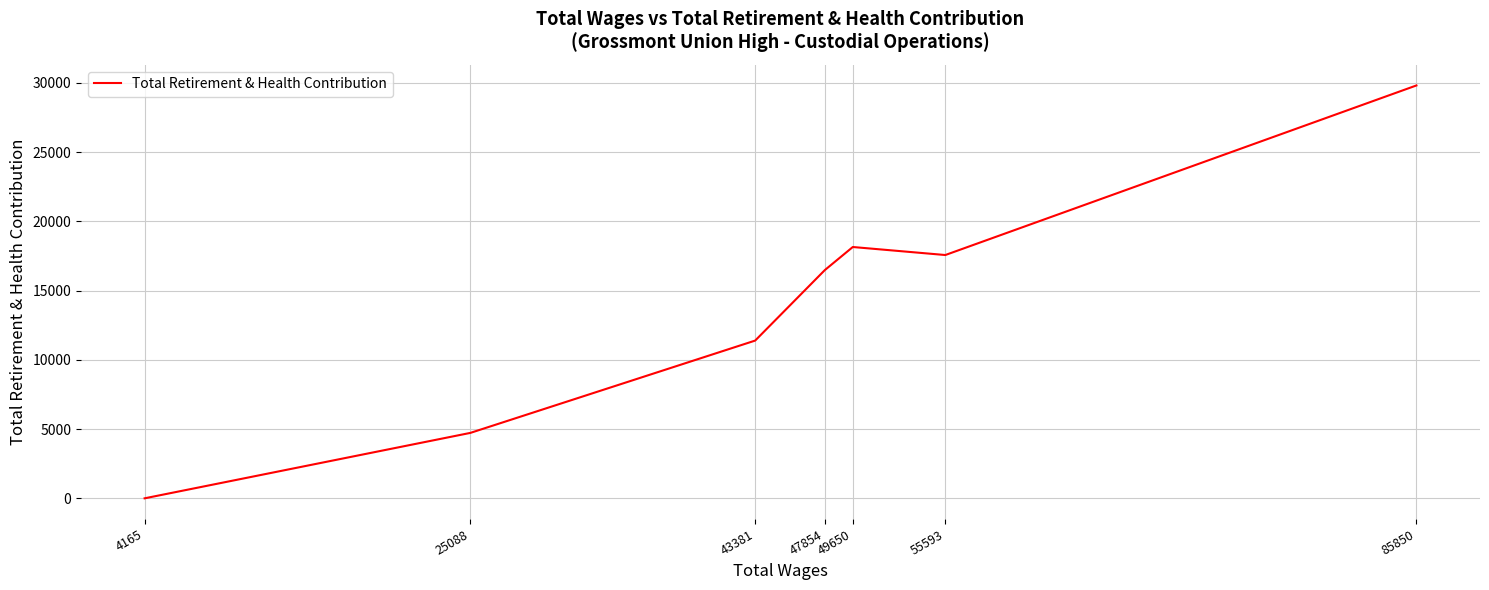

How many lines are shown in the chart?

1